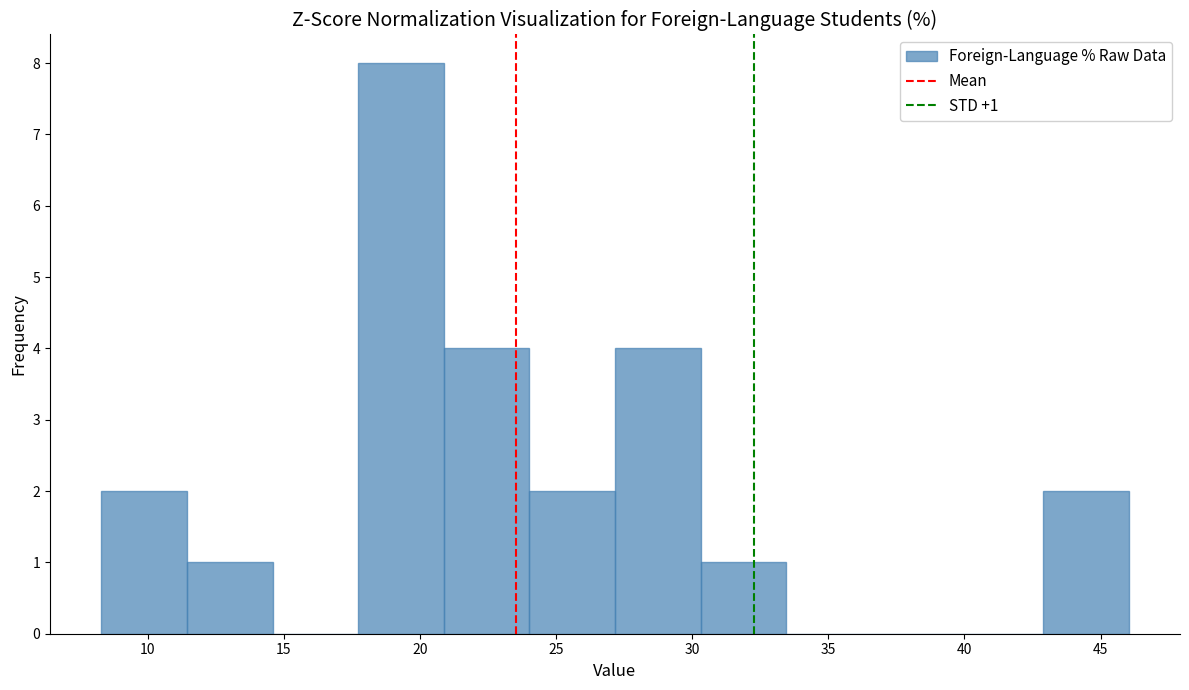

Which range on the x-axis has the tallest bar?

17.5 to 21.0